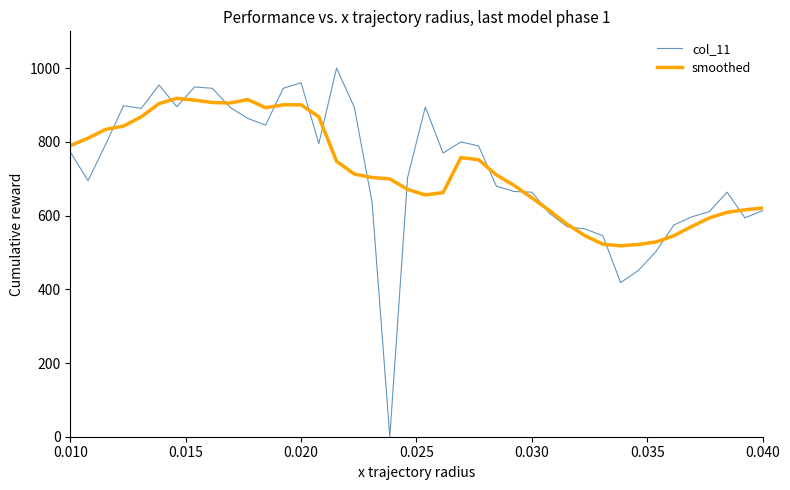

How many categories are shown in the chart?

40